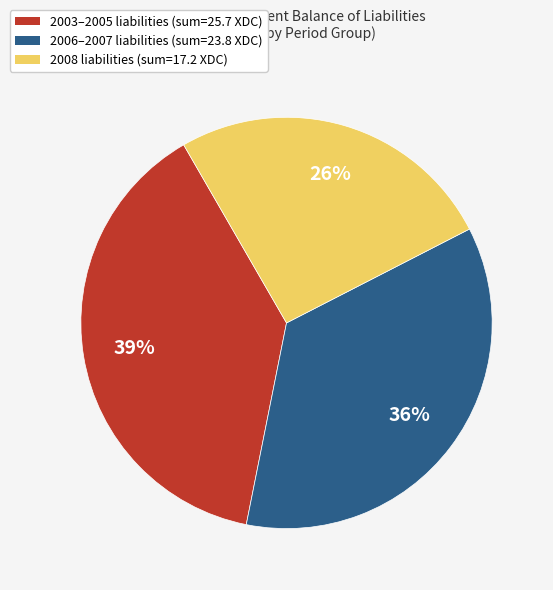

How many slices are in this pie chart?

3